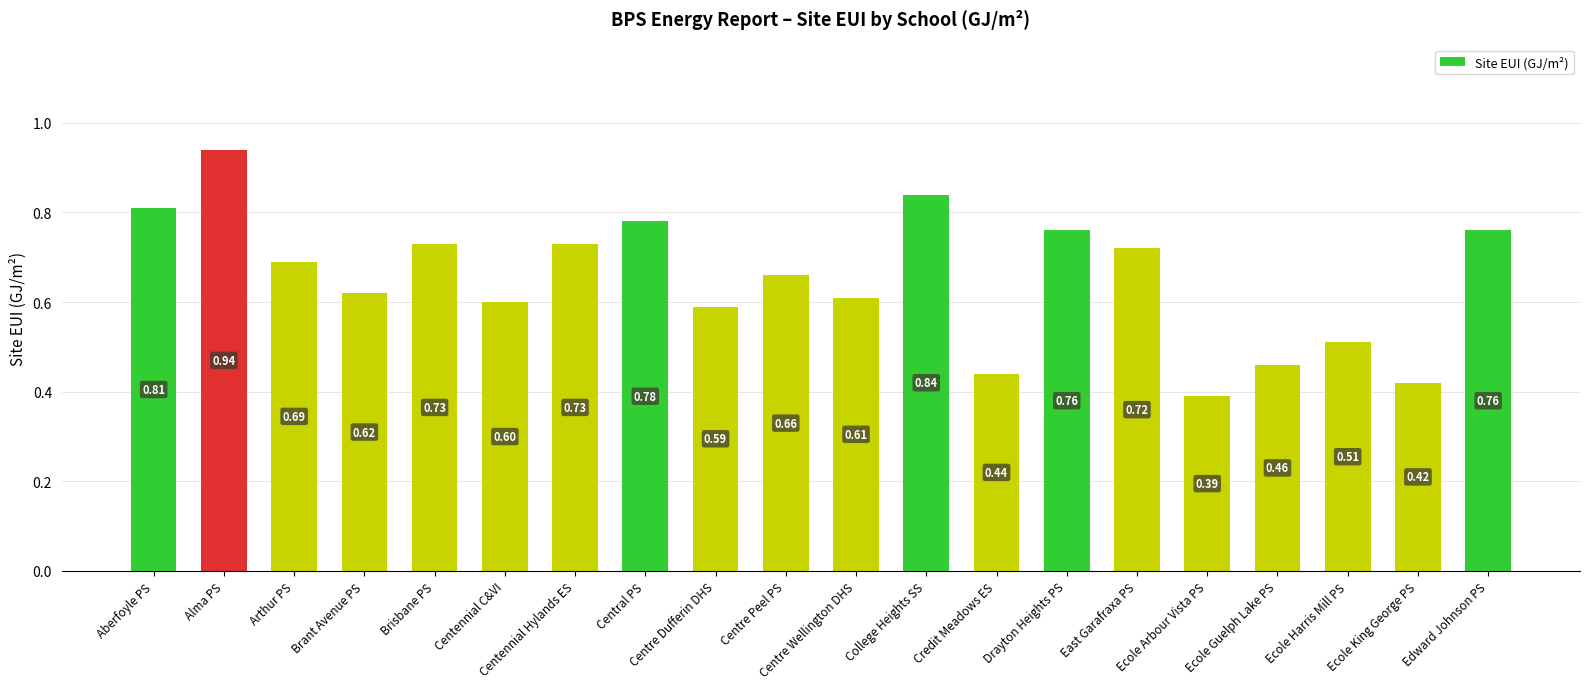

Which has a higher value, Aberfoyle PS or Brant Avenue PS?

Aberfoyle PS